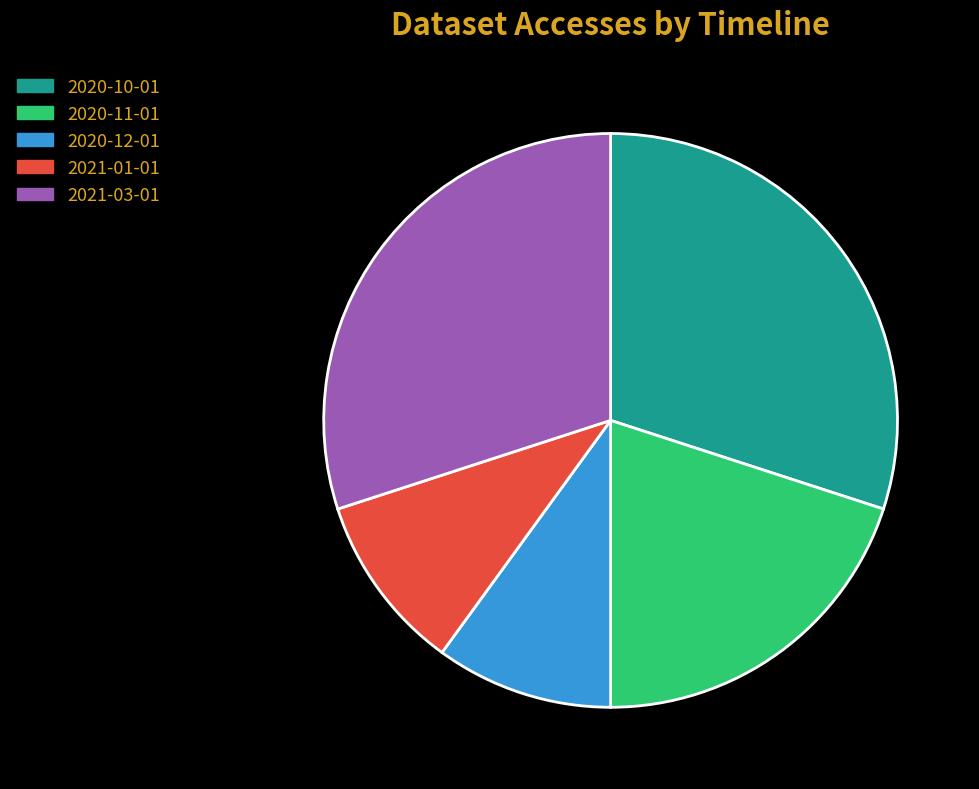

Is there any slice that represents more than half of the pie?

No